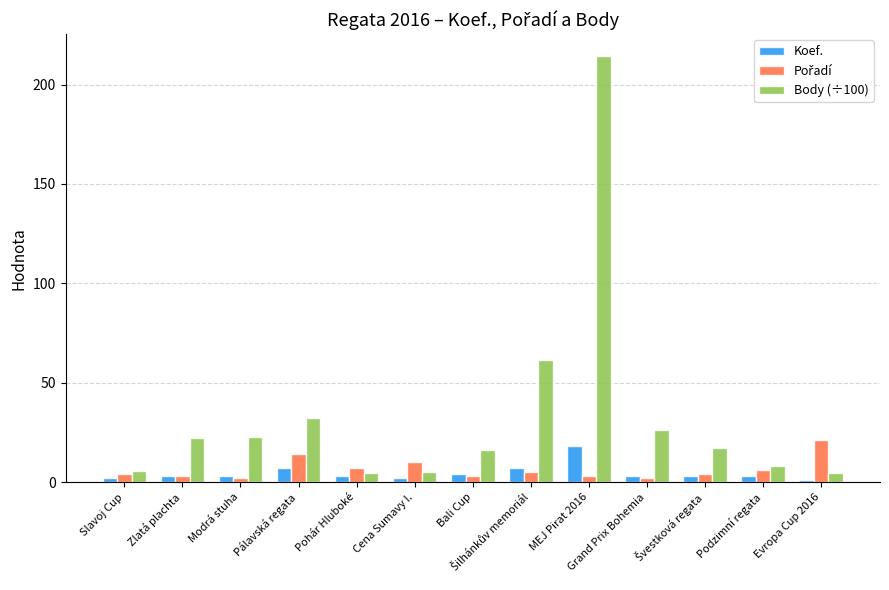

True or false: Body (÷100) has a value of 4.8 at Pohár Hluboké.

True